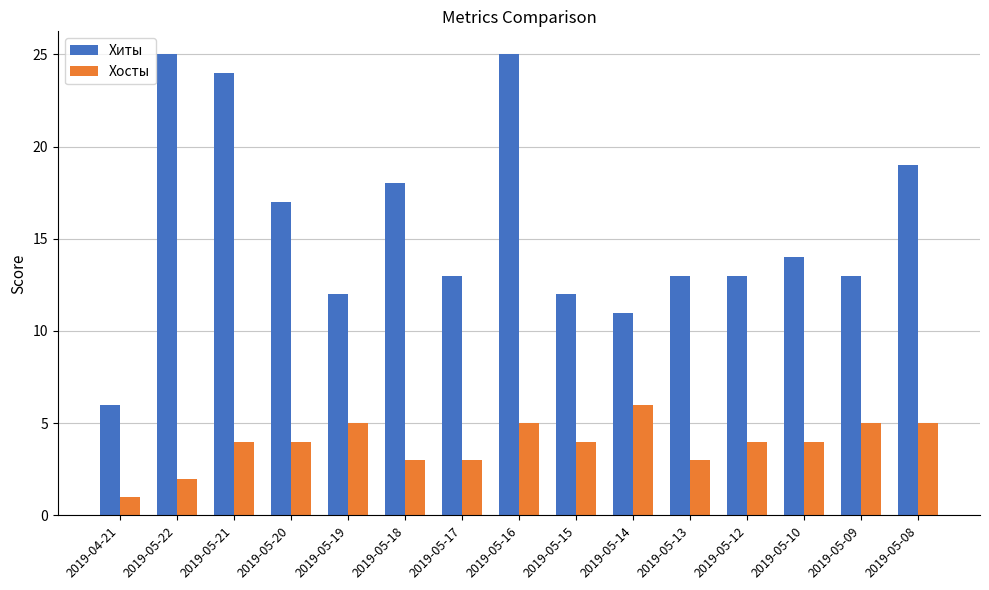

How many series are shown in this chart?

2